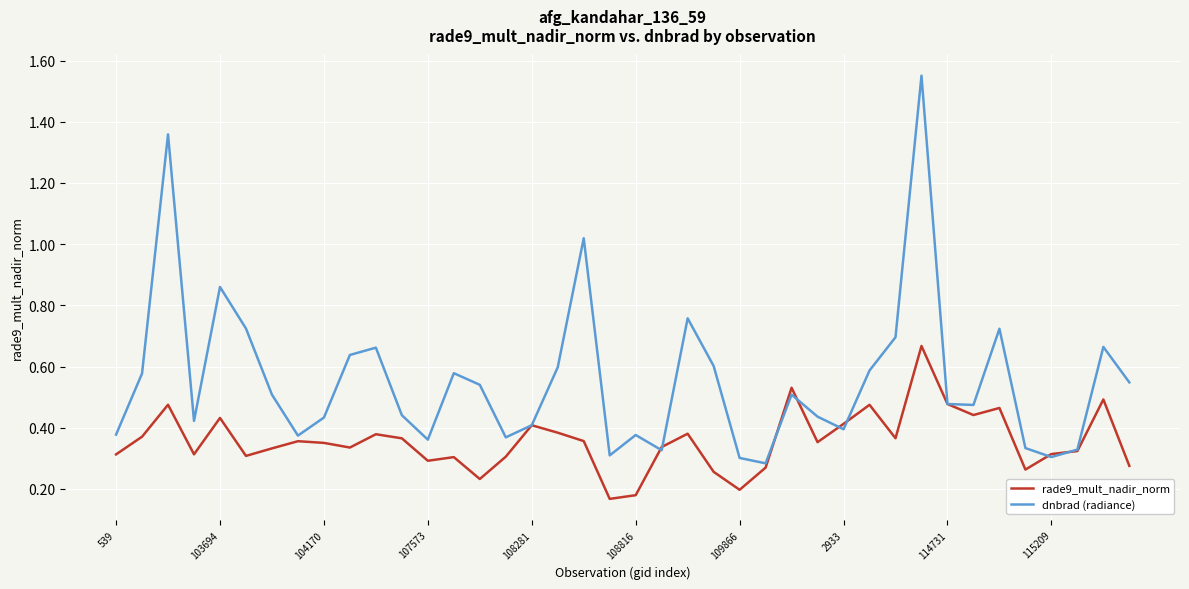

Rank the series by their average value, from highest to lowest.

dnbrad (radiance), rade9_mult_nadir_norm